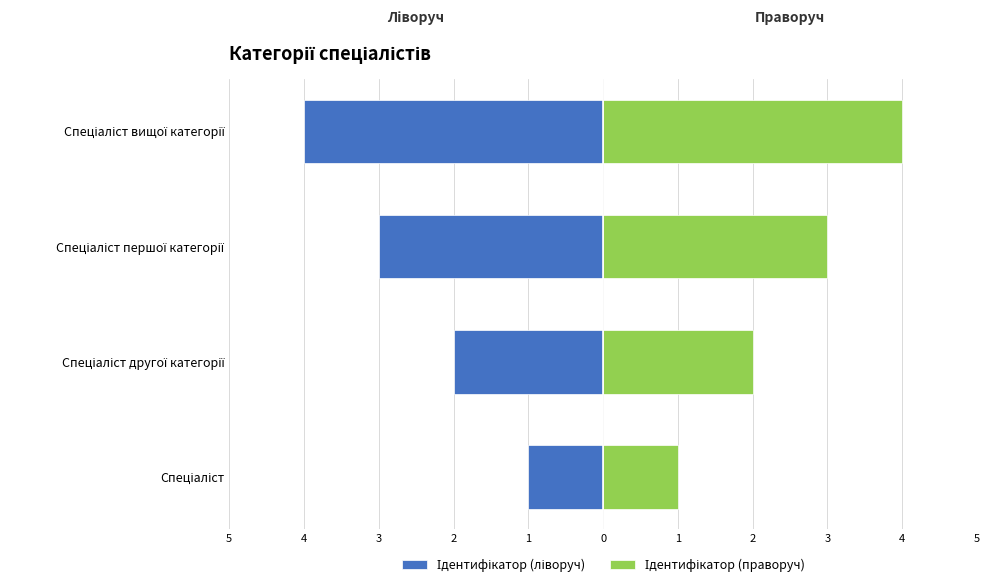

Reading left to right, transcribe all the data shown in this chart.

Ідентифікатор (ліворуч): -1	-2	-3	-4
Ідентифікатор (праворуч): 1	2	3	4